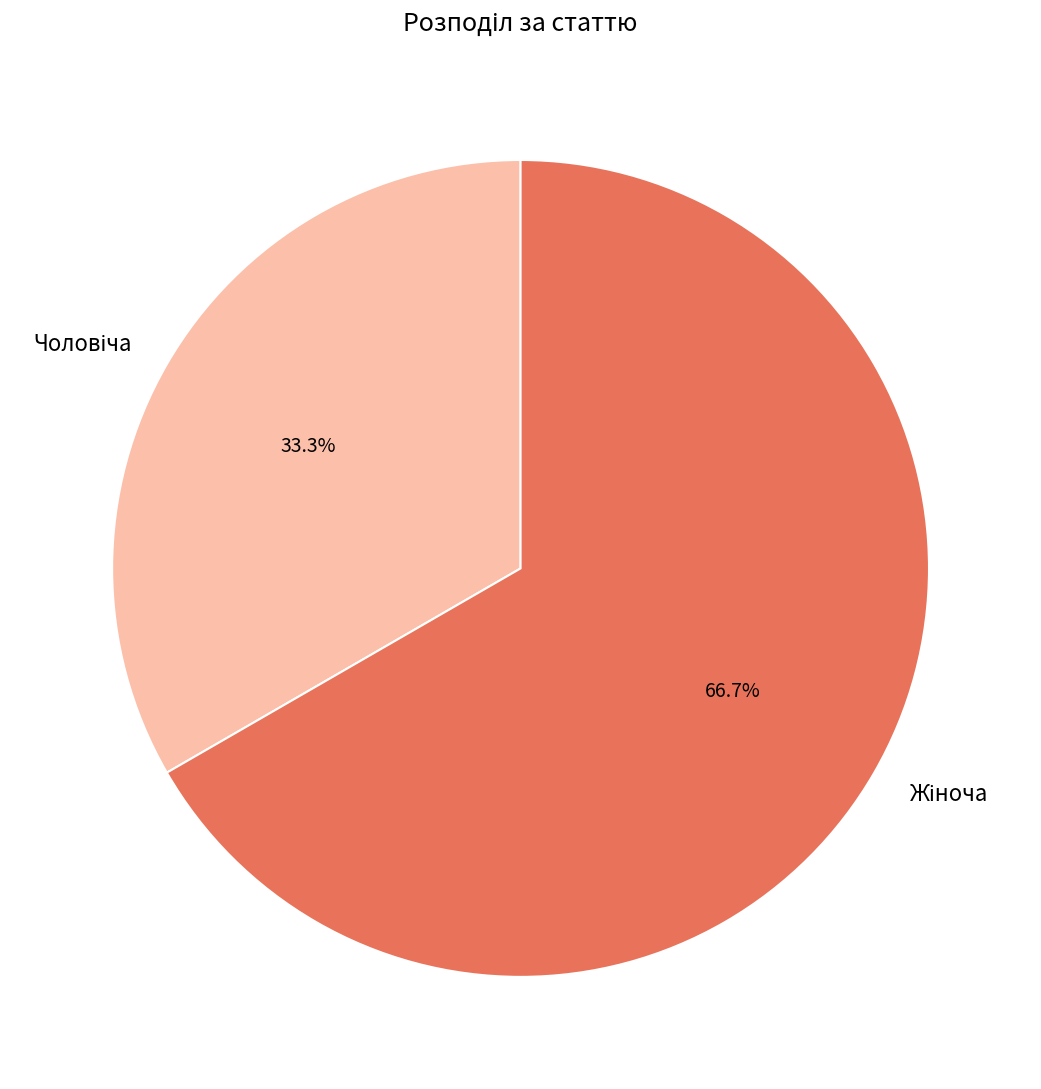

Does any single category account for the majority?

Yes